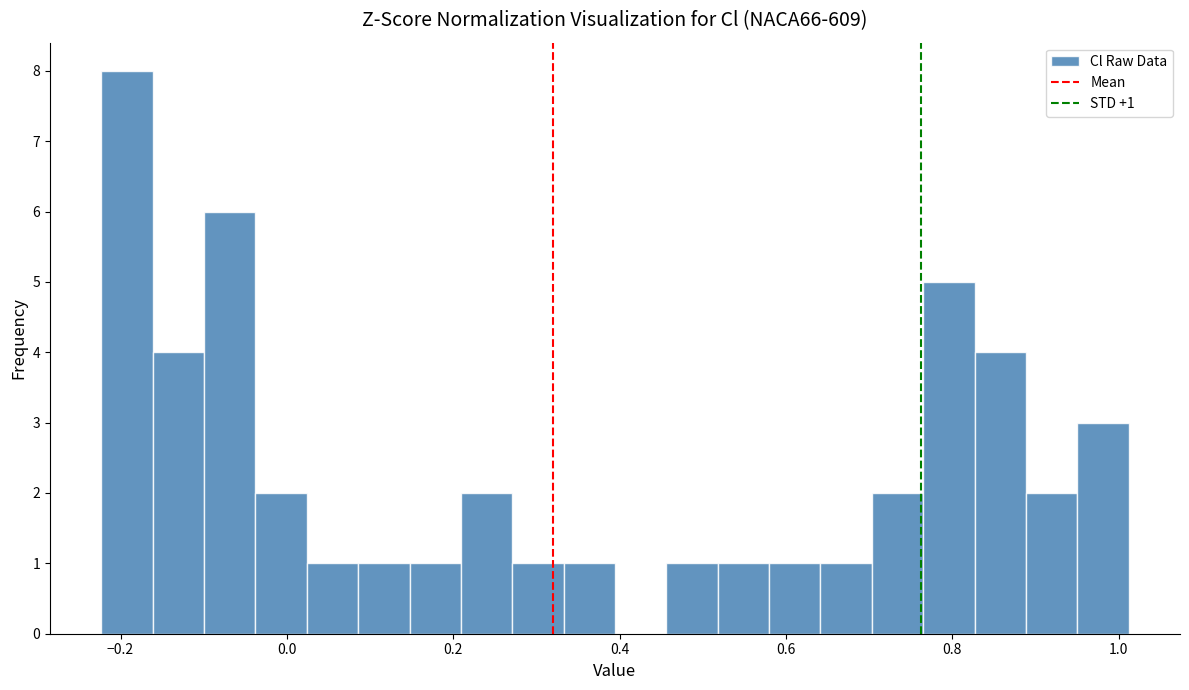

Around what value on the x-axis is the tallest bar? Give the approximate position of its centre, as read against the axis.

-0.20